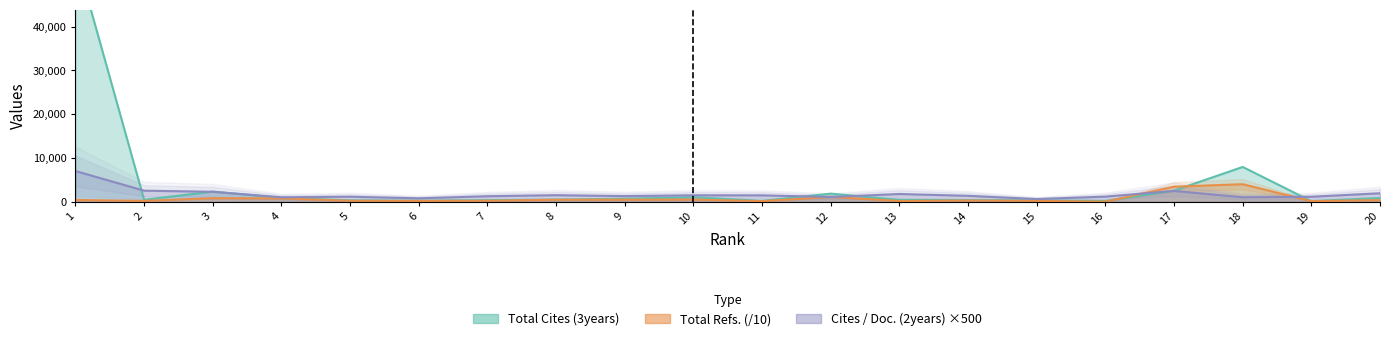

Rank the categories by Total Refs. value from highest to lowest.

18, 17, 12, 3, 4, 10, 9, 8, 1, 20, 14, 7, 5, 2, 15, 6, 13, 11, 19, 16